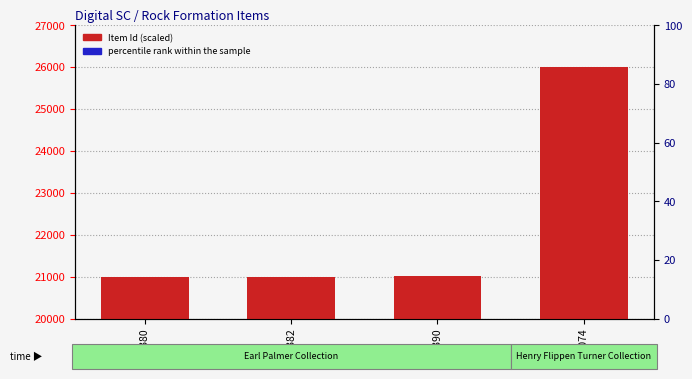

How many values in the Item Id (scaled) series are below 21027?

2